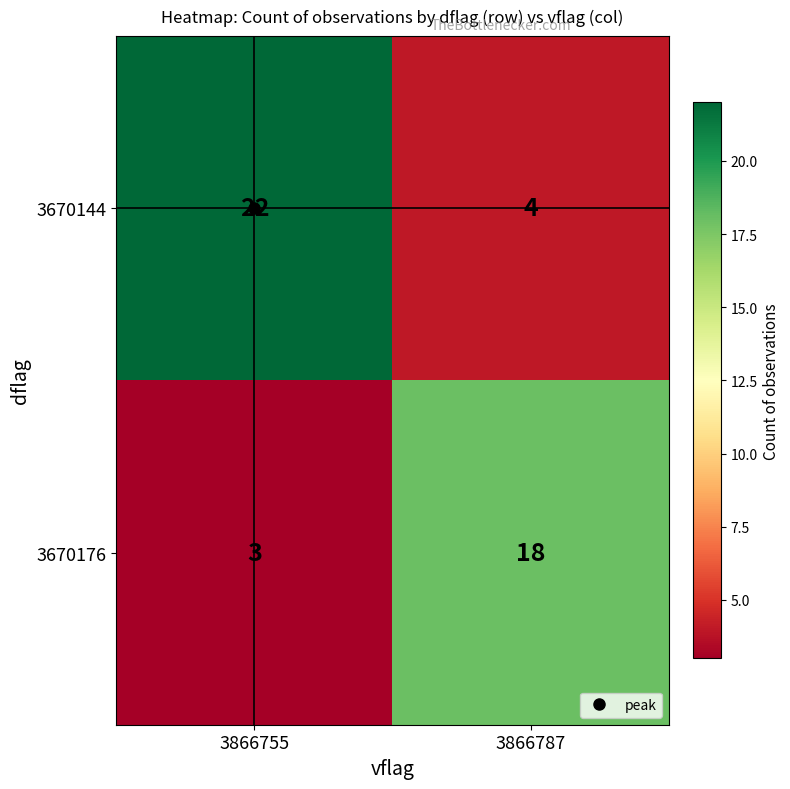

What is the maximum value shown in the chart?

22